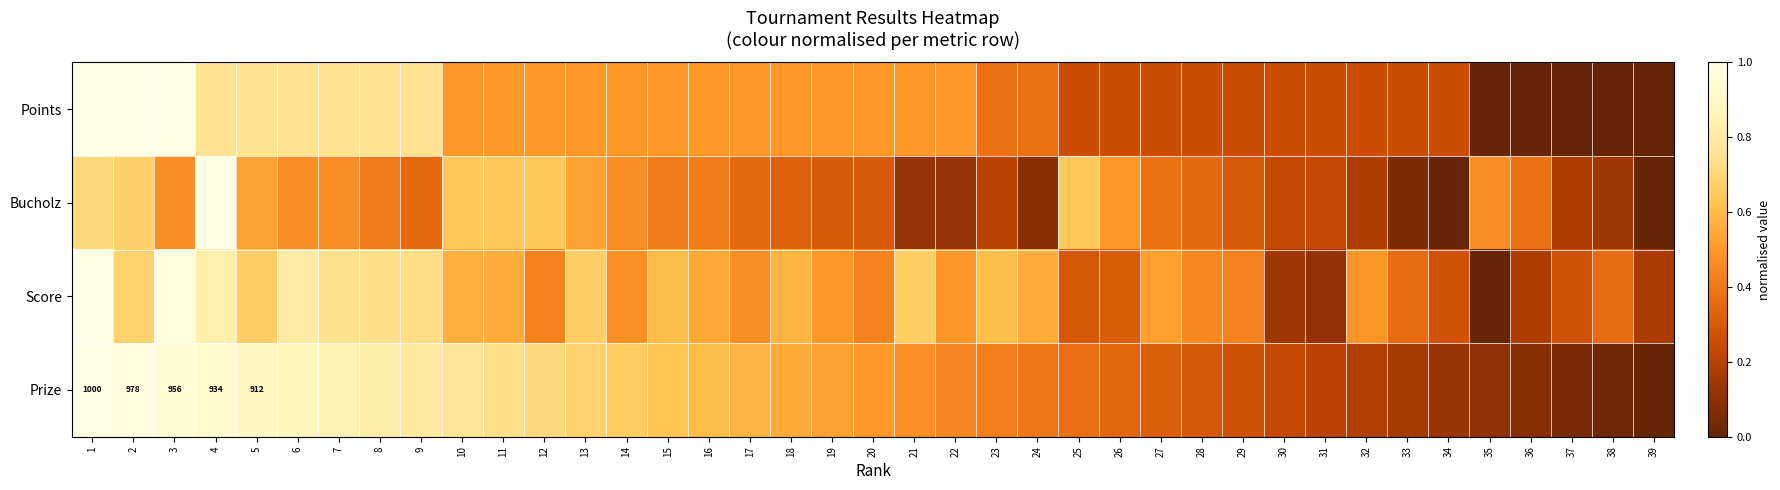

What is the total value across all series at 32?

1.1